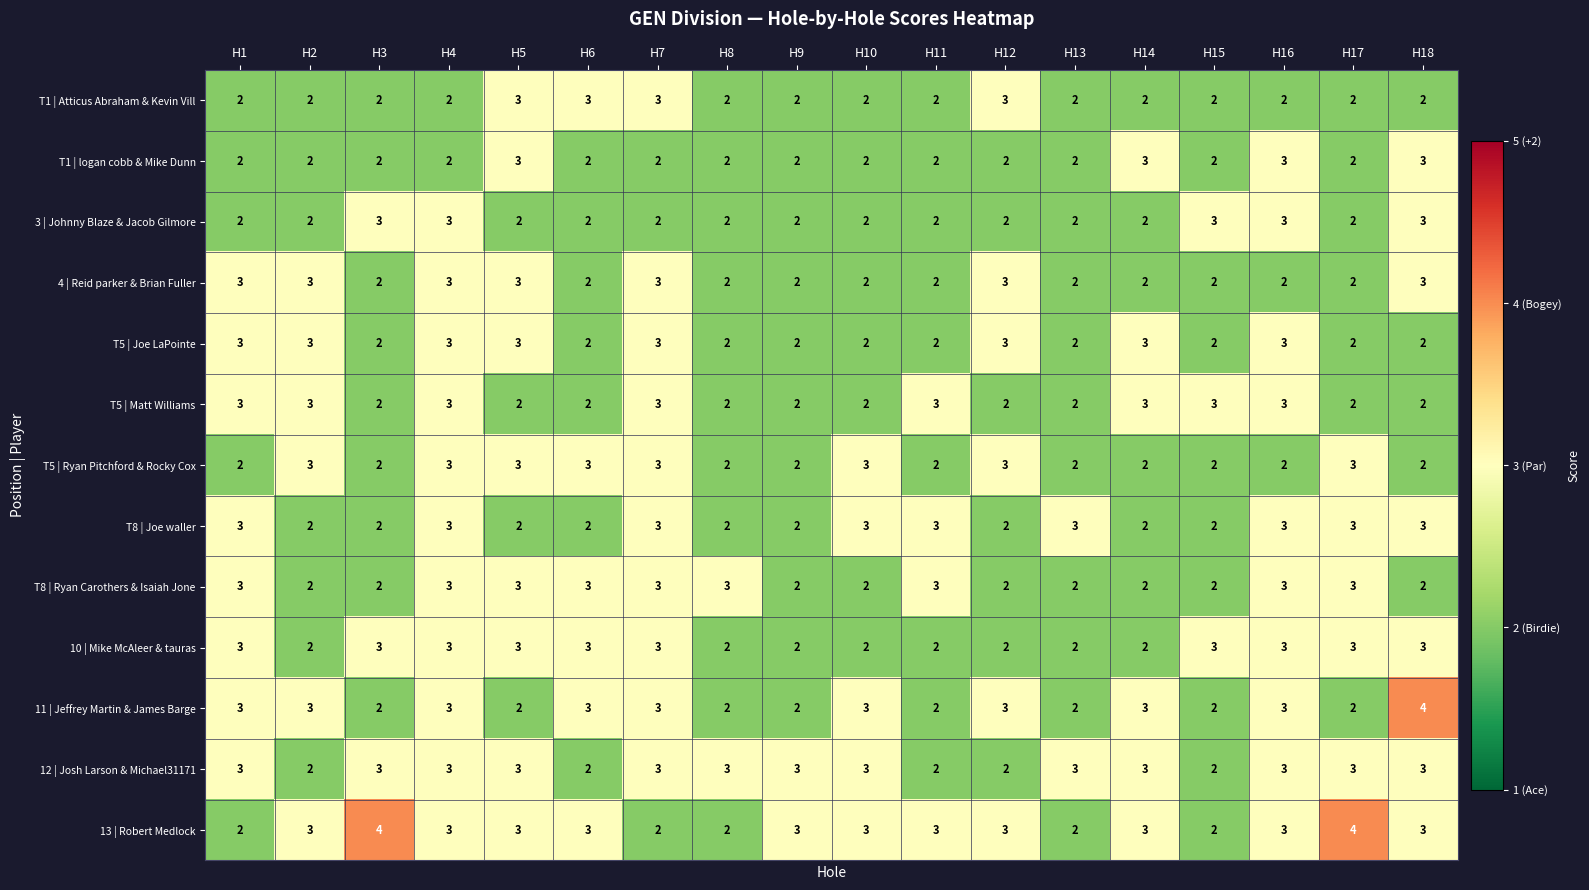

True or false: 13 | Robert Medlock has a value of 3 at H10.

True